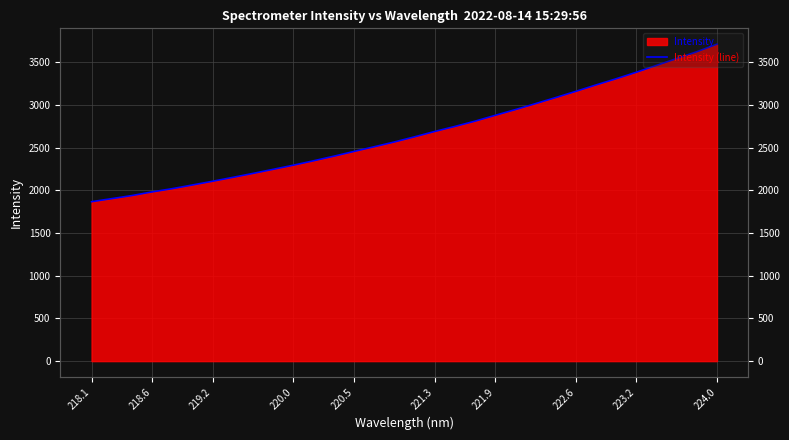

What is the difference between the maximum and minimum values?

1845.4